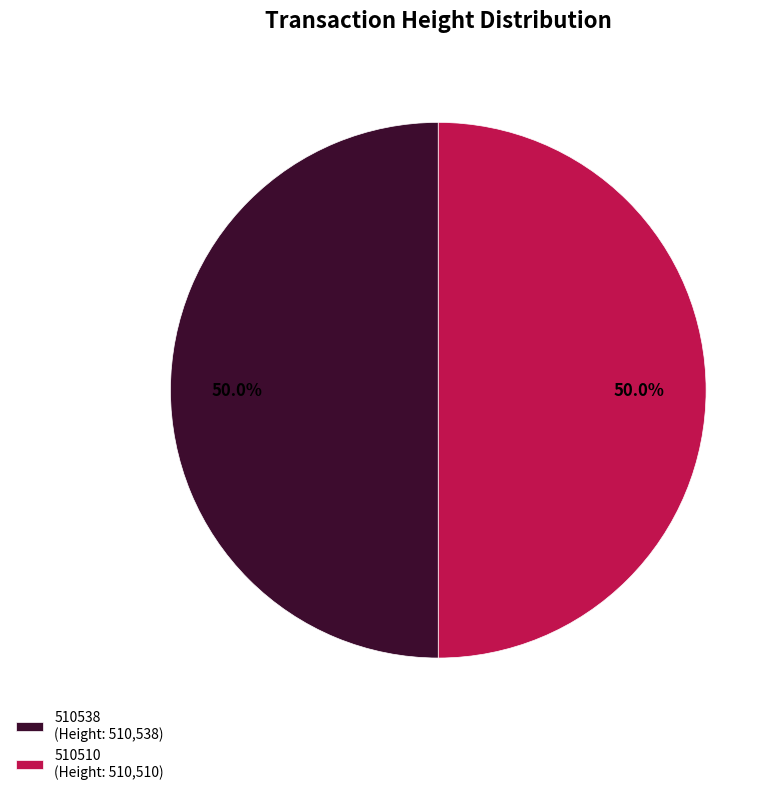

What is the ratio of the value at 510510 to the value at 510538?

1.0